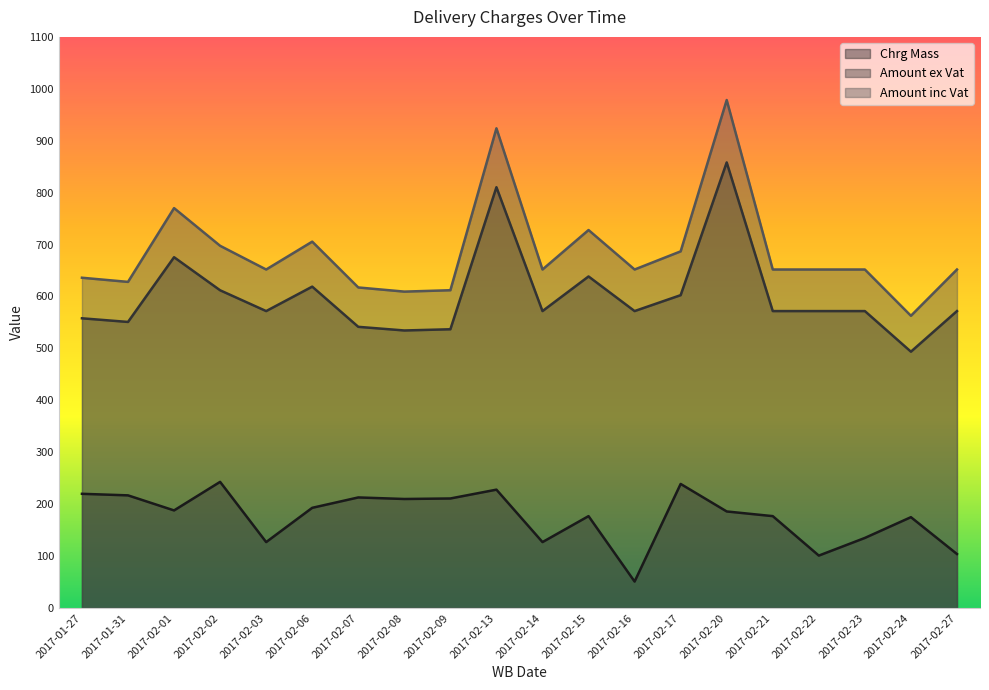

What is the difference between the maximum and second lowest values in the Amount inc Vat series?

369.0